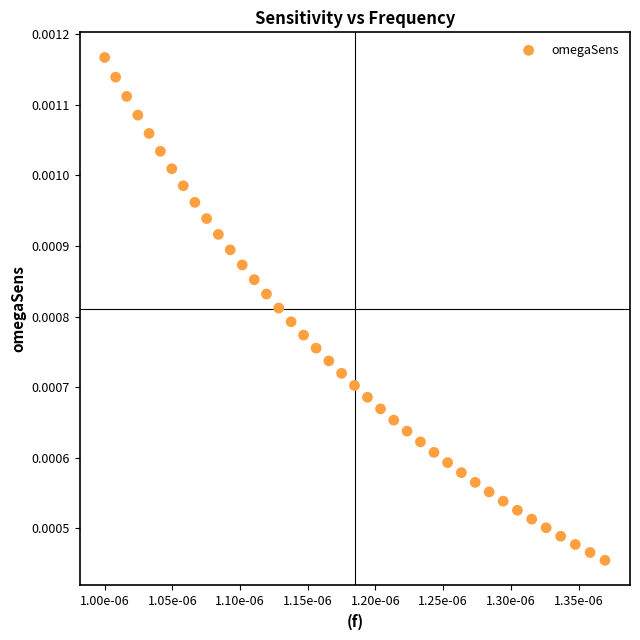

How many data points are displayed?

40